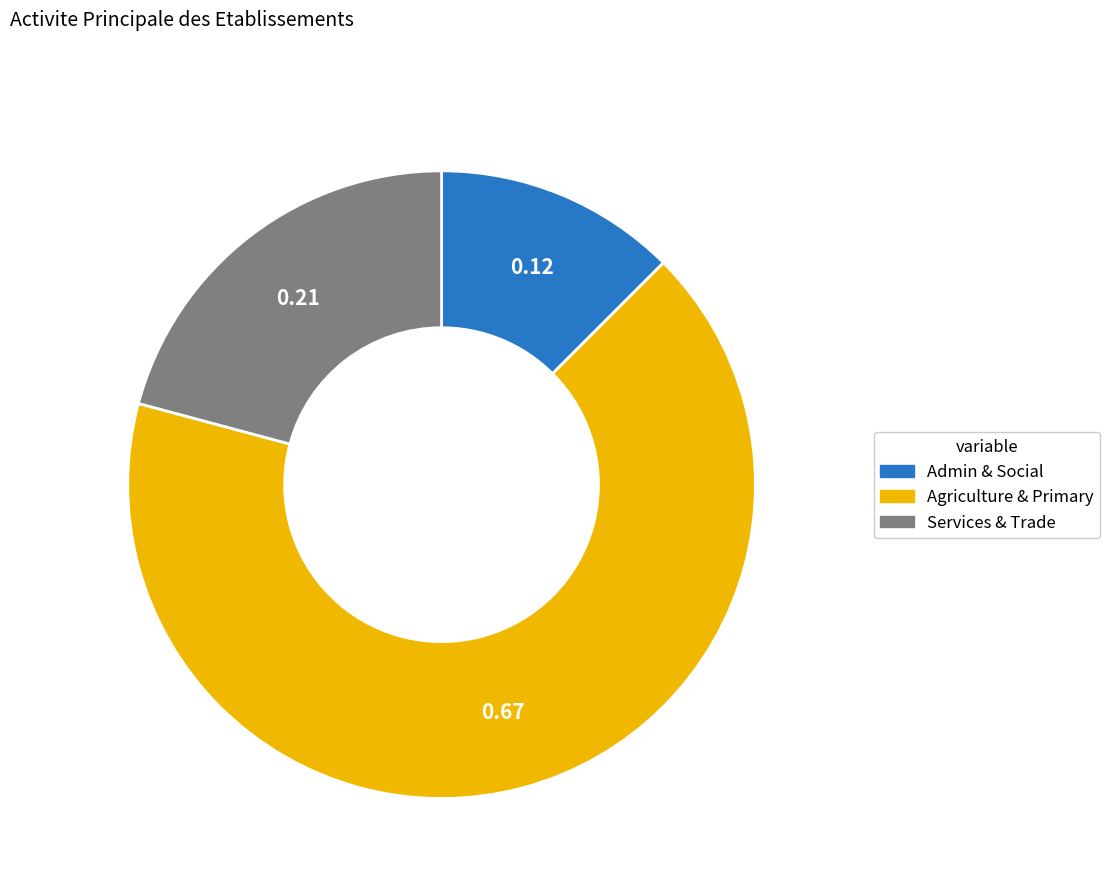

Does any single category account for the majority?

Yes